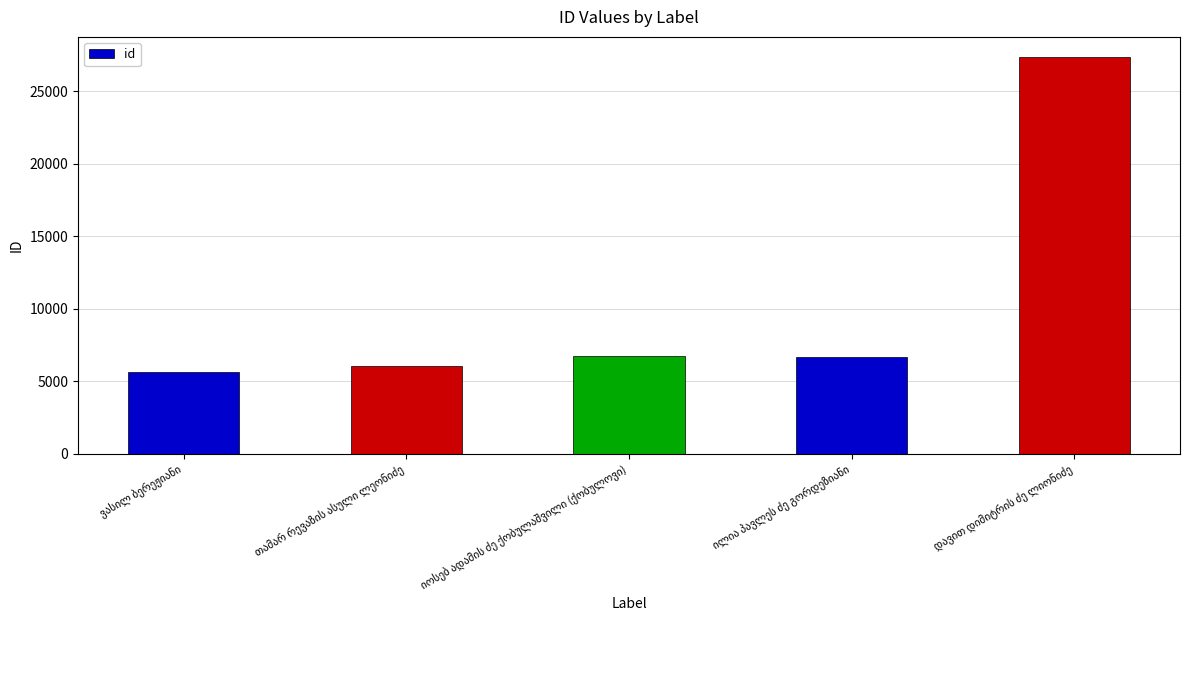

What is the sum of all values?

52441